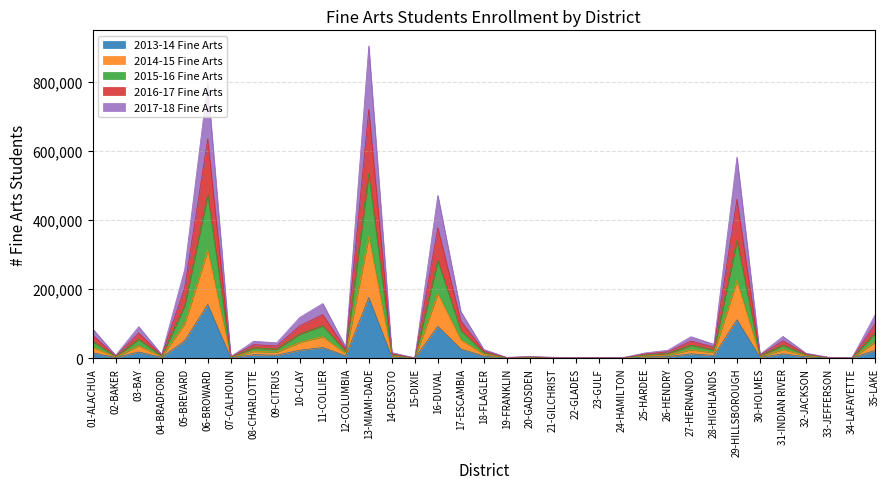

At which category is the sum across all series the highest?

13-MIAMI-DADE